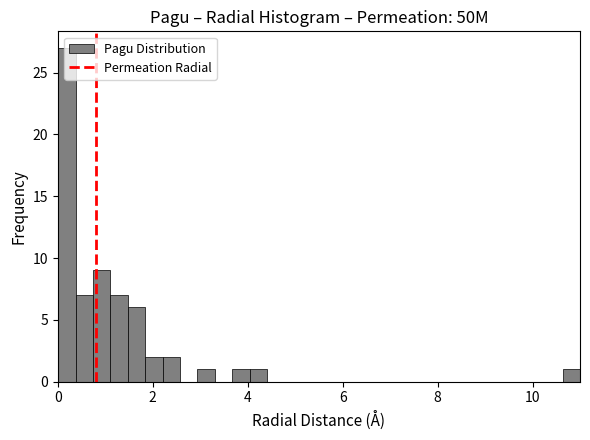

Read against the x-axis, roughly where is the centre of the tallest bar?

0.2